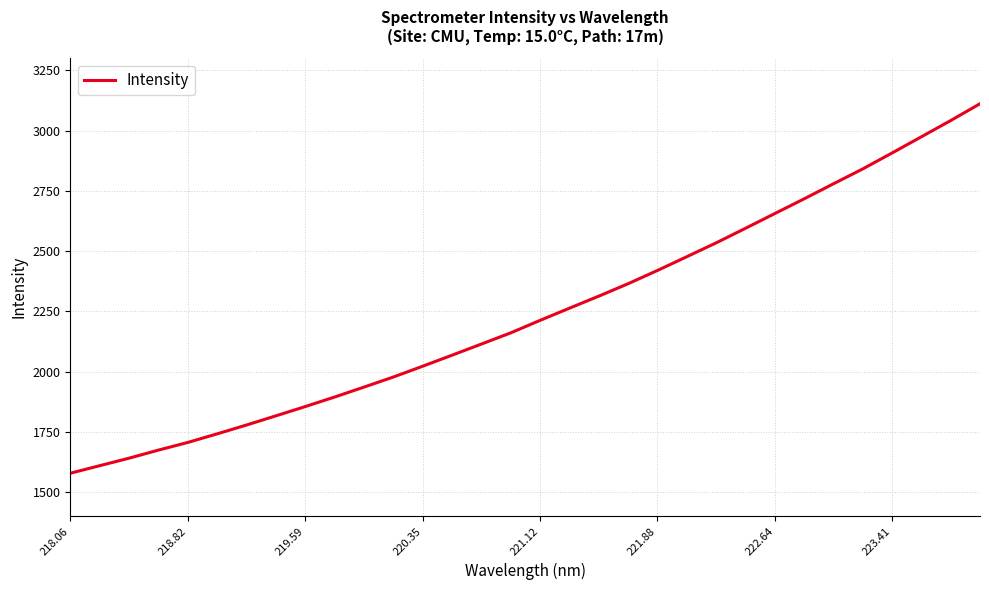

Reading left to right, extract all data points from this chart.

1578.0	1609.3	1640.5	1674.0	1705.8	1741.5	1778.1	1816.2	1854.8	1894.3	1935.5	1977.3	2022.2	2068.0	2114.2	2160.7	2212.6	2263.1	2313.0	2364.7	2419.6	2476.7	2534.2	2594.6	2655.8	2716.8	2779.3	2841.1	2907.2	2974.4	3041.8	3111.6